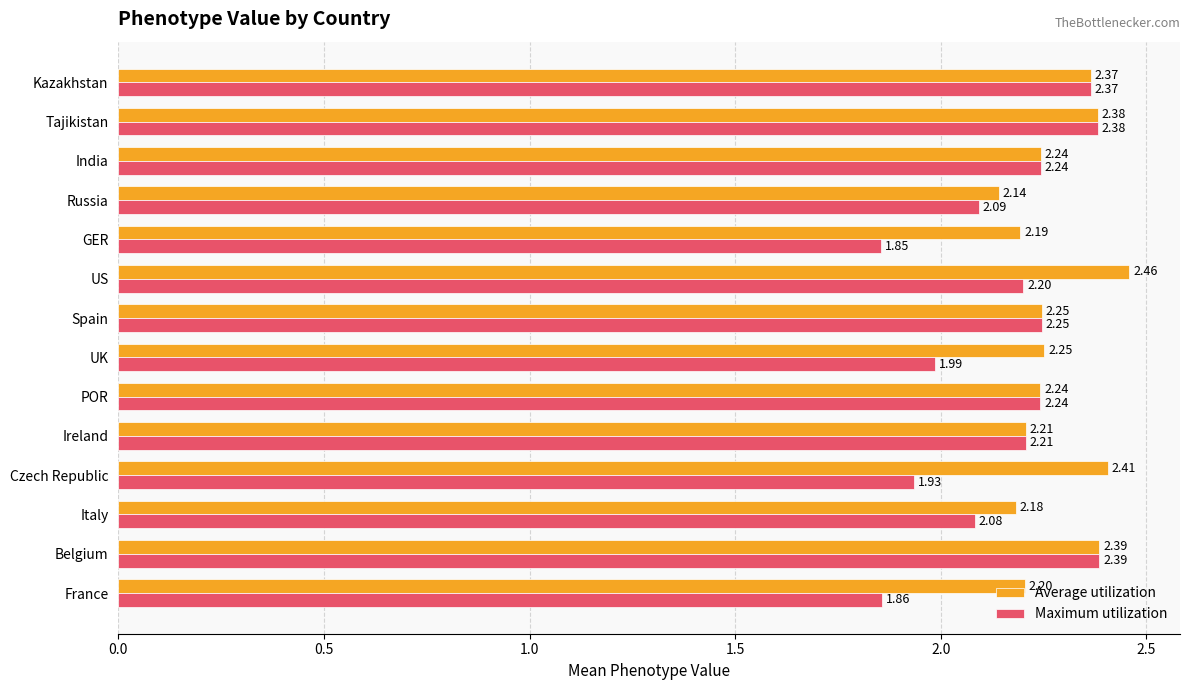

At how many categories does at least one series exceed 2?

14